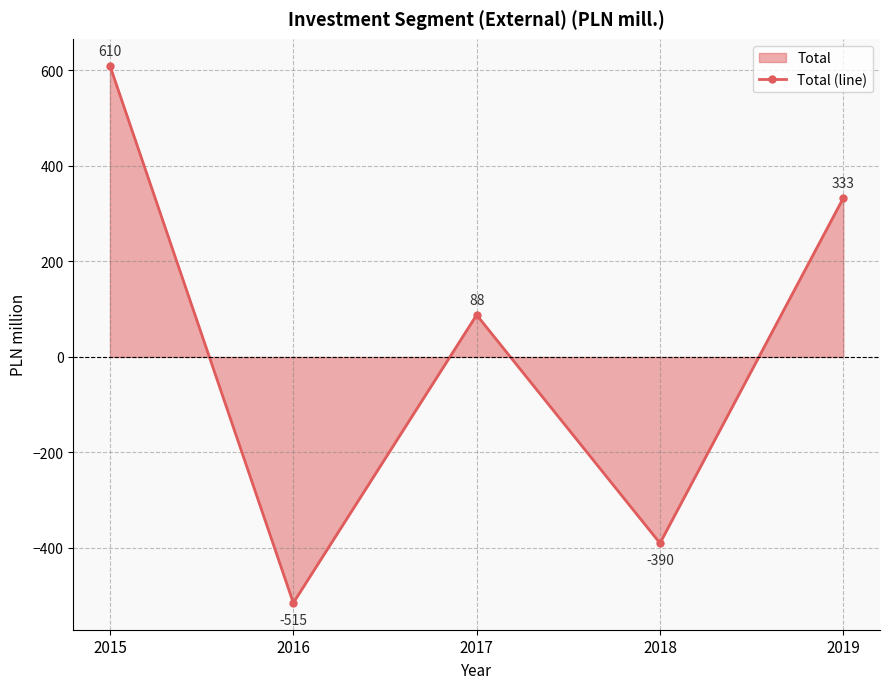

Where does the data first go above 88?

2015